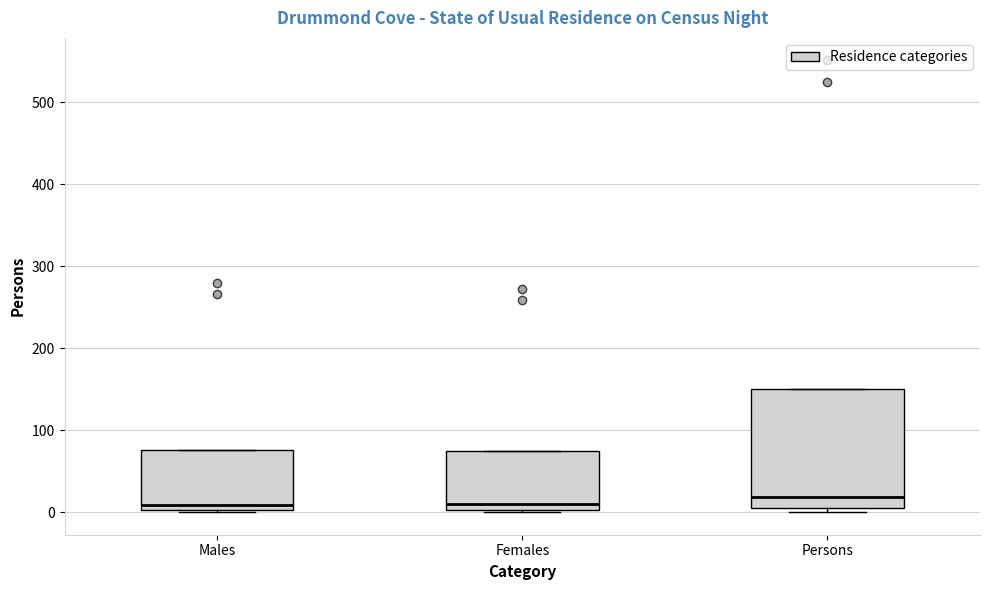

Where is the lower edge of the box for Females on the y-axis? The values are not printed on the chart, so give them approximately, as read against the axis.

0